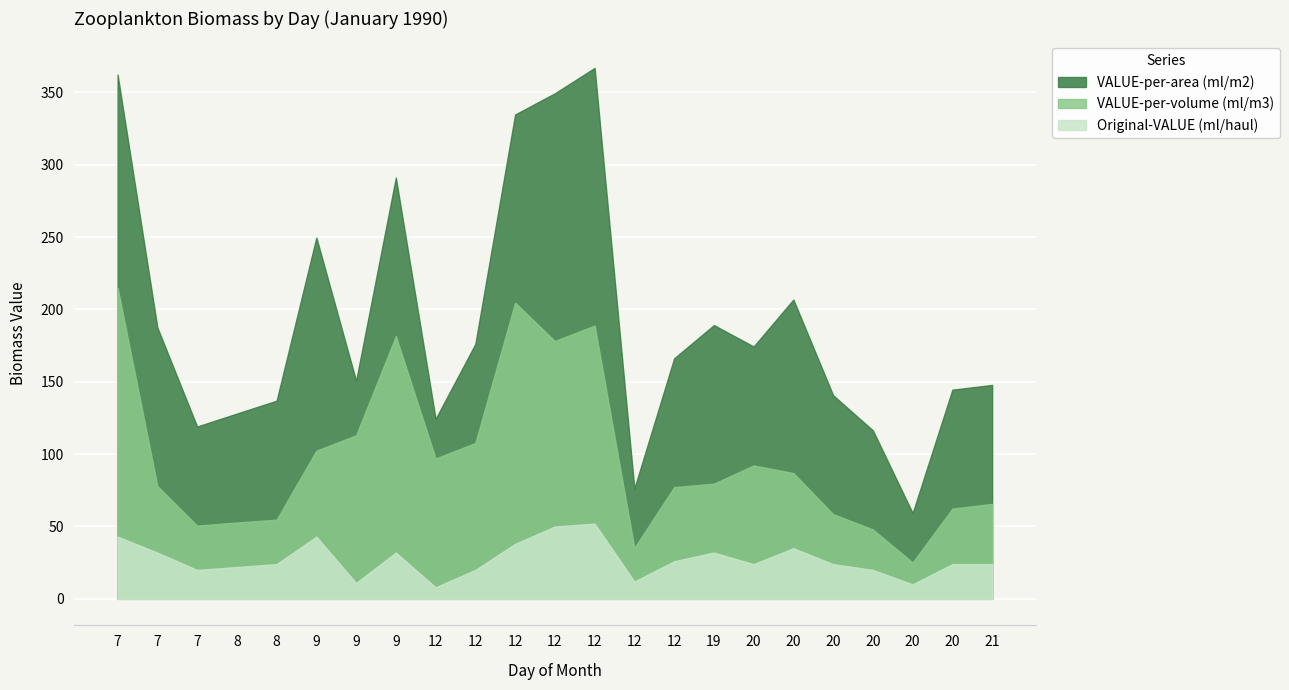

Rank the series by their maximum value, from highest to lowest.

VALUE-per-area (ml/m2), VALUE-per-volume (ml/m3), Original-VALUE (ml/haul)